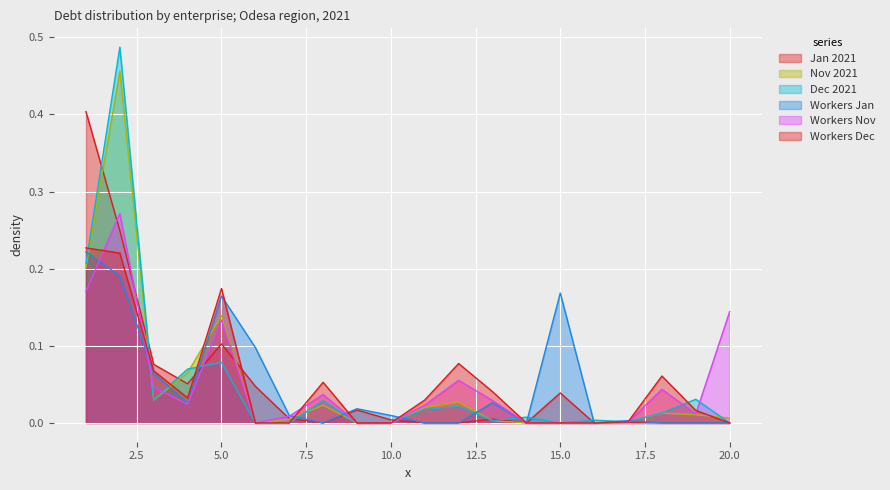

At which label is Dec 2021 closest to 0?

6